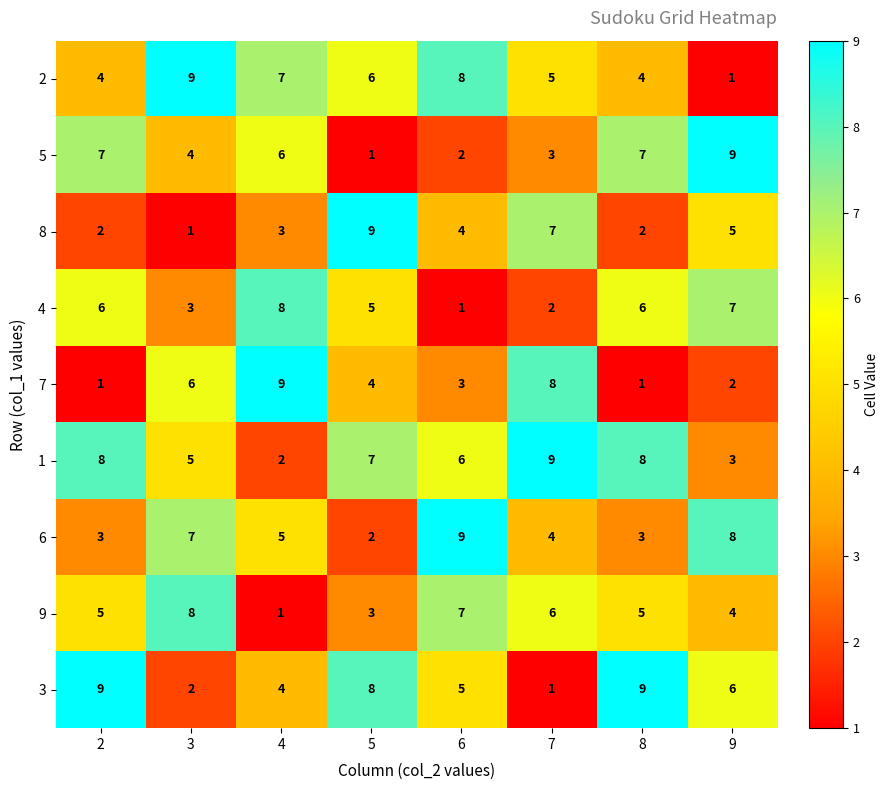

What is the difference between the highest and lowest values at 6?

8